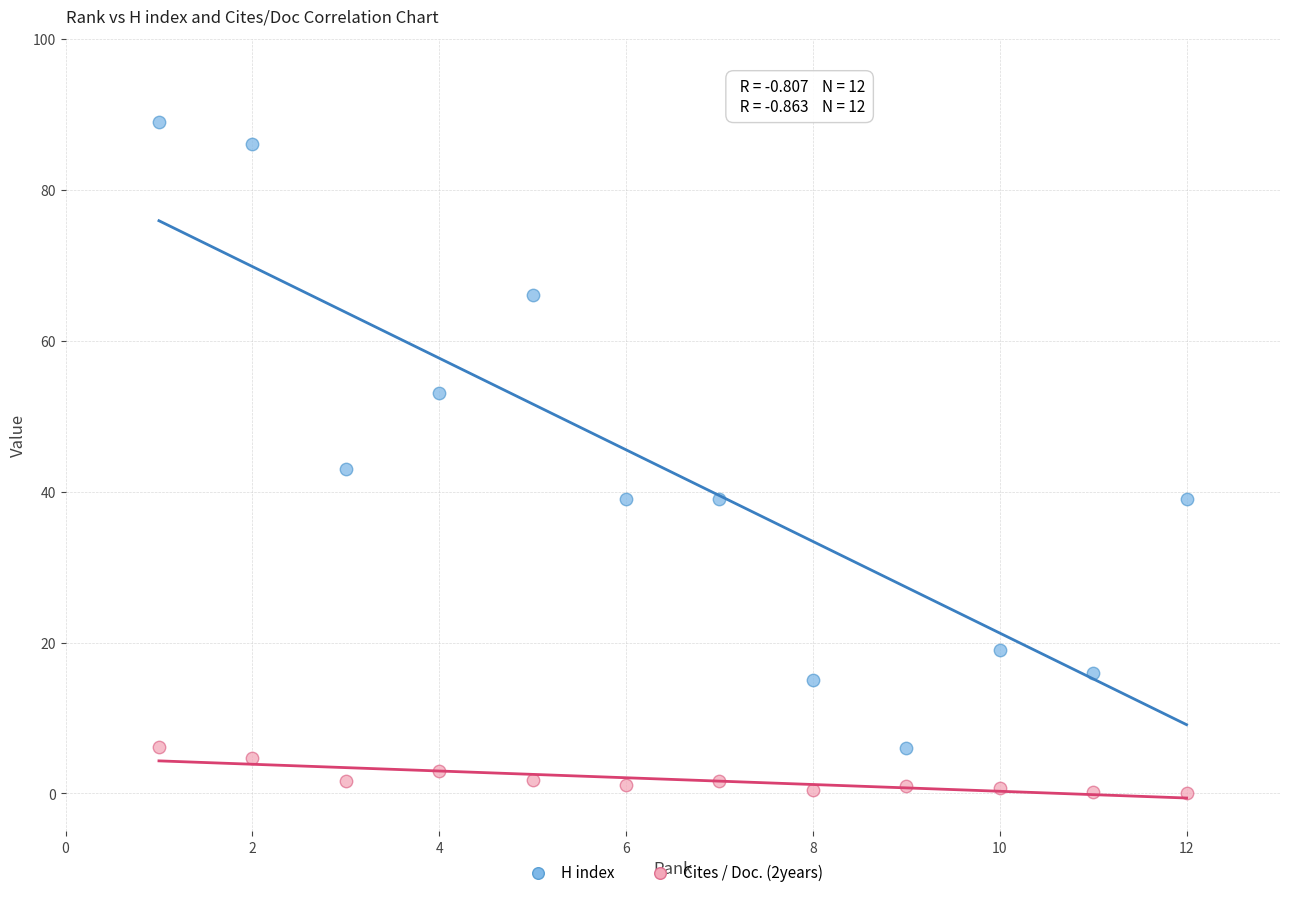

In the H index series, what Y value is closest to 47?

43.0